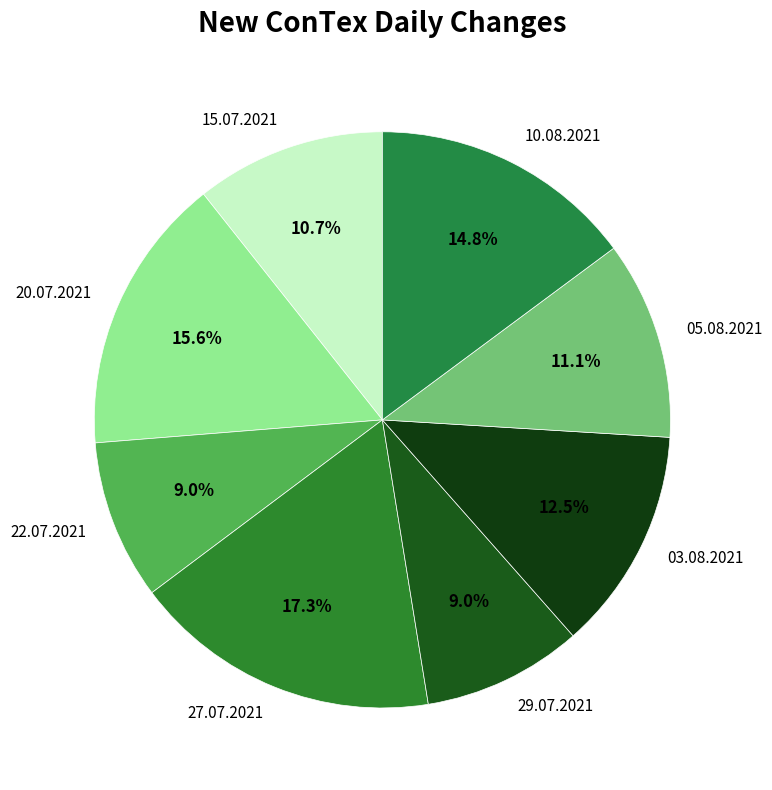

To the nearest percent, what percentage of the pie is 10.08.2021?

15%